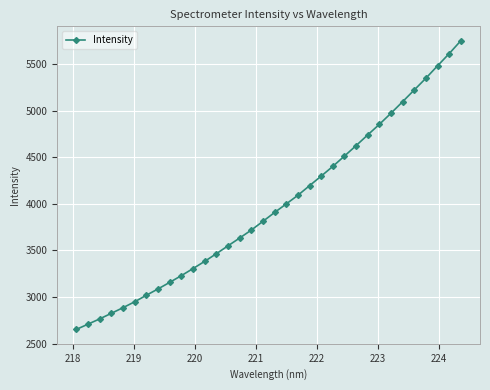

What is the minimum value shown in the chart?

2653.0